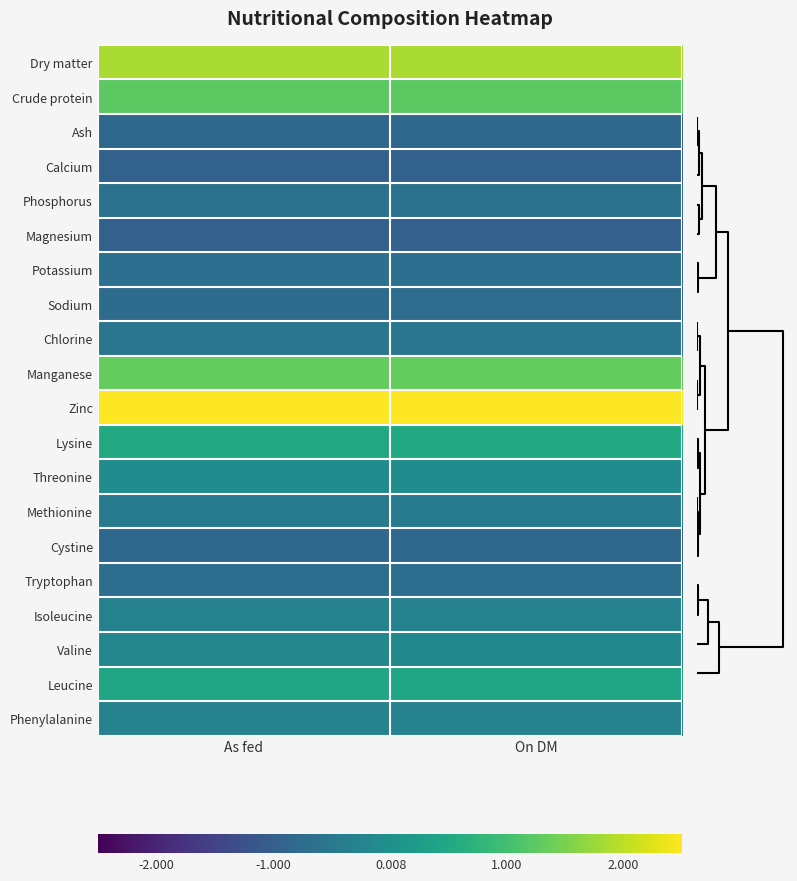

Reading left to right, list all the values displayed in this chart.

Dry matter: As fed=1.9	On DM=1.9
Crude protein: As fed=1.2	On DM=1.2
Ash: As fed=-0.8	On DM=-0.8
Calcium: As fed=-0.9	On DM=-0.9
Phosphorus: As fed=-0.6	On DM=-0.6
Magnesium: As fed=-1.0	On DM=-1.0
Potassium: As fed=-0.7	On DM=-0.7
Sodium: As fed=-0.7	On DM=-0.7
Chlorine: As fed=-0.5	On DM=-0.5
Manganese: As fed=1.3	On DM=1.3
Zinc: As fed=2.7	On DM=2.7
Lysine: As fed=0.5	On DM=0.5
Threonine: As fed=-0.1	On DM=-0.1
Methionine: As fed=-0.4	On DM=-0.4
Cystine: As fed=-0.8	On DM=-0.8
Tryptophan: As fed=-0.7	On DM=-0.7
Isoleucine: As fed=-0.3	On DM=-0.3
Valine: As fed=-0.2	On DM=-0.2
Leucine: As fed=0.4	On DM=0.4
Phenylalanine: As fed=-0.3	On DM=-0.3